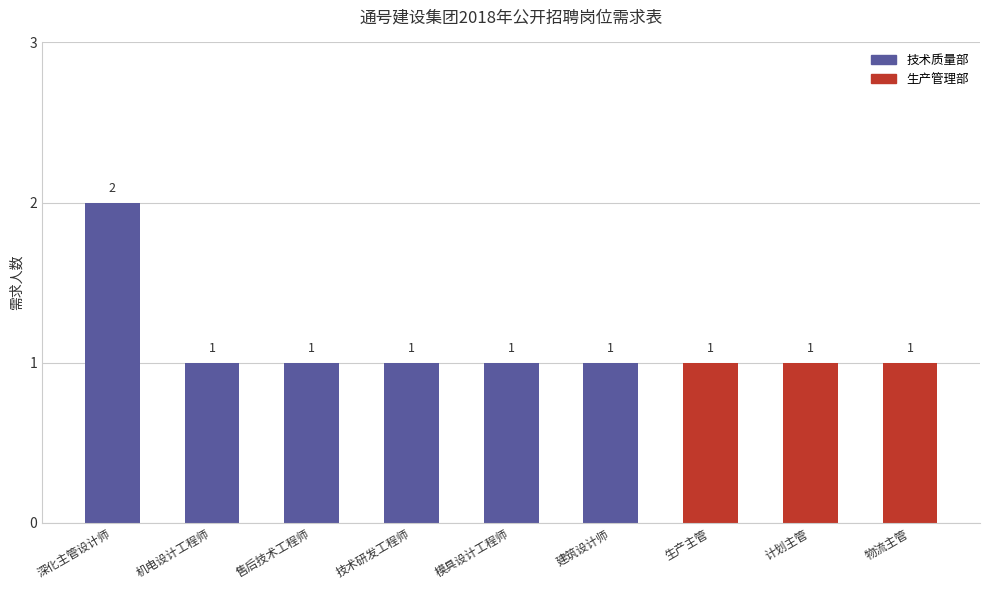

Reading right to left, what are all the values shown in this chart?

物流主管=1	计划主管=1	生产主管=1	建筑设计师=1	模具设计工程师=1	技术研发工程师=1	售后技术工程师=1	机电设计工程师=1	深化主管设计师=2